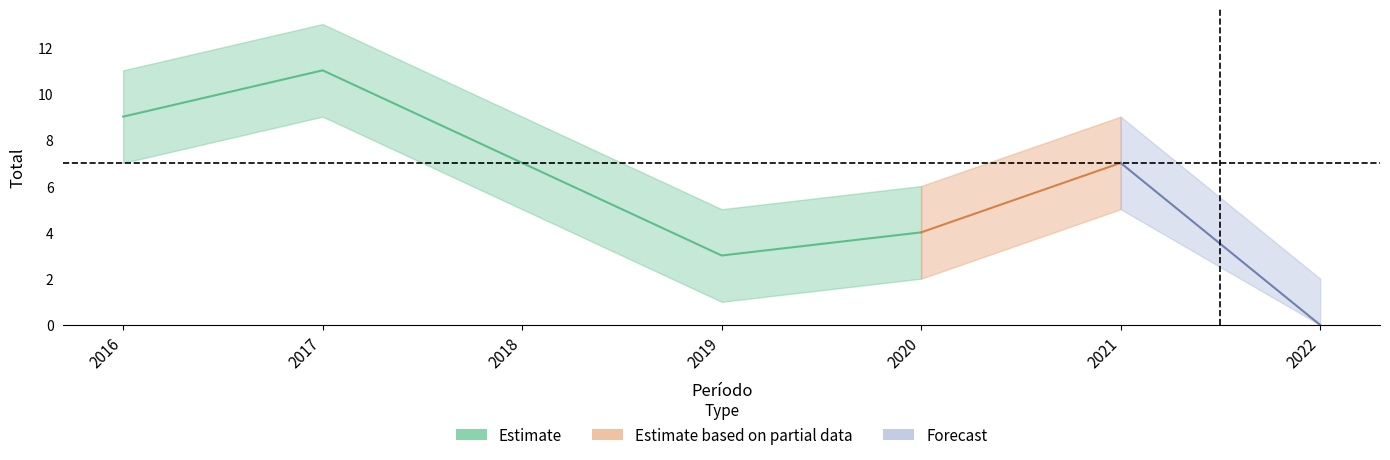

At which category does Total_lower reach its first local peak?

2017